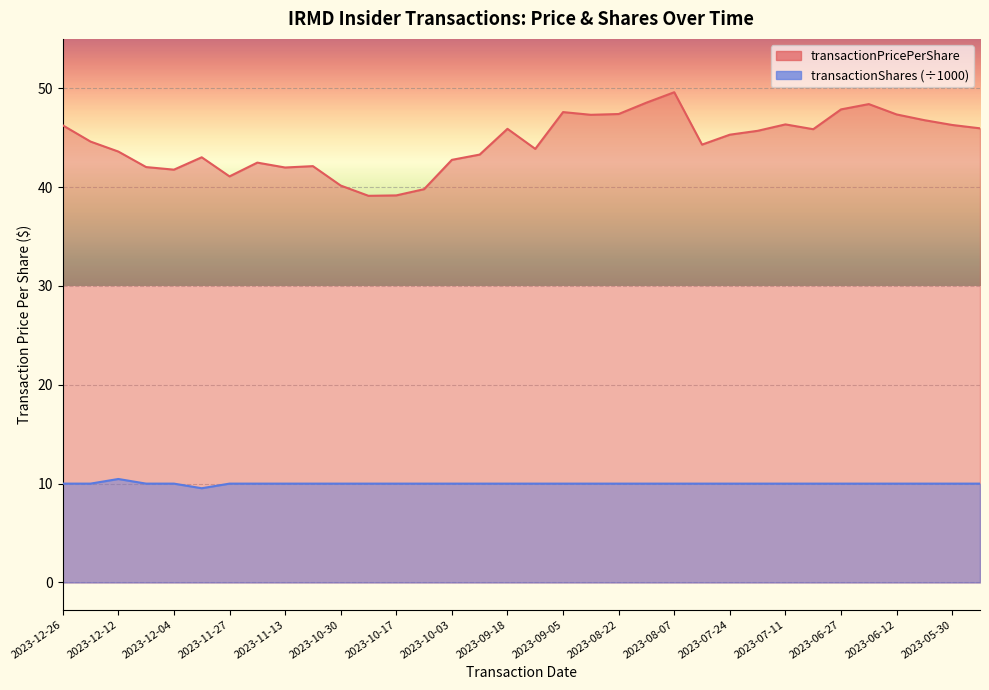

Reading right to left, what are all the values shown in this chart?

transactionPricePerShare: 46.0	46.3	46.8	47.4	48.4	47.9	45.9	46.3	45.7	45.3	44.3	49.6	48.5	47.4	47.3	47.6	43.9	45.9	43.3	42.8	39.8	39.2	39.1	40.2	42.1	42.0	42.5	41.1	43.0	41.8	42.0	43.6	44.6	46.3
transactionShares: 10.0	10.0	10.0	10.0	10.0	10.0	10.0	10.0	10.0	10.0	10.0	10.0	10.0	10.0	10.0	10.0	10.0	10.0	10.0	10.0	10.0	10.0	10.0	10.0	10.0	10.0	10.0	10.0	9.5	10.0	10.0	10.5	10.0	10.0